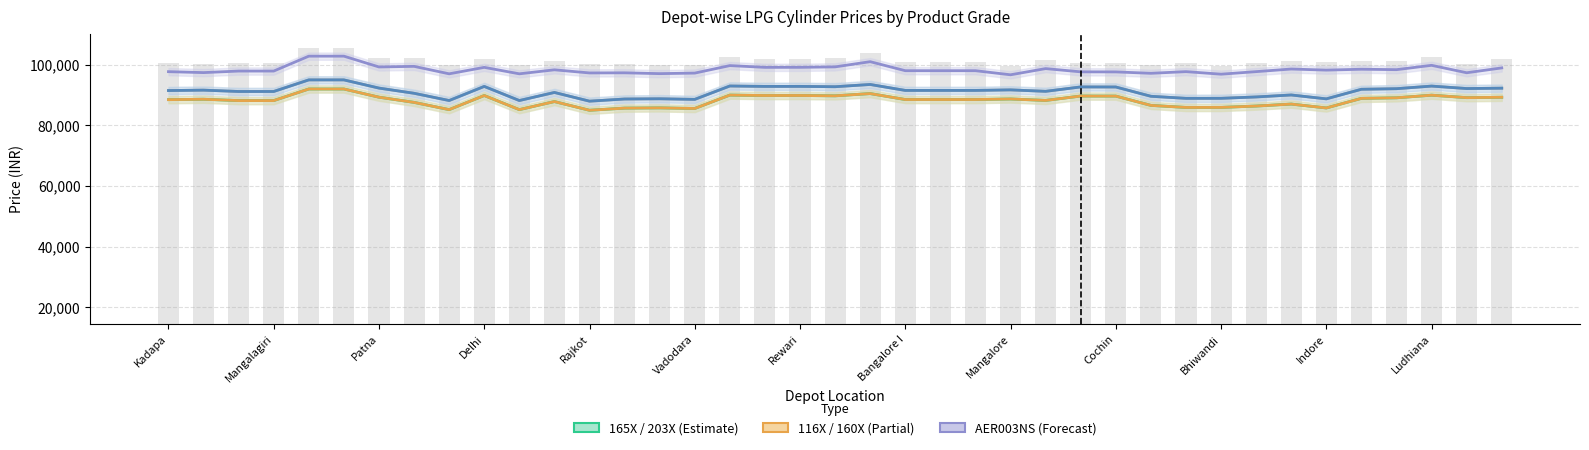

What is the average value of the 203X series?

88154